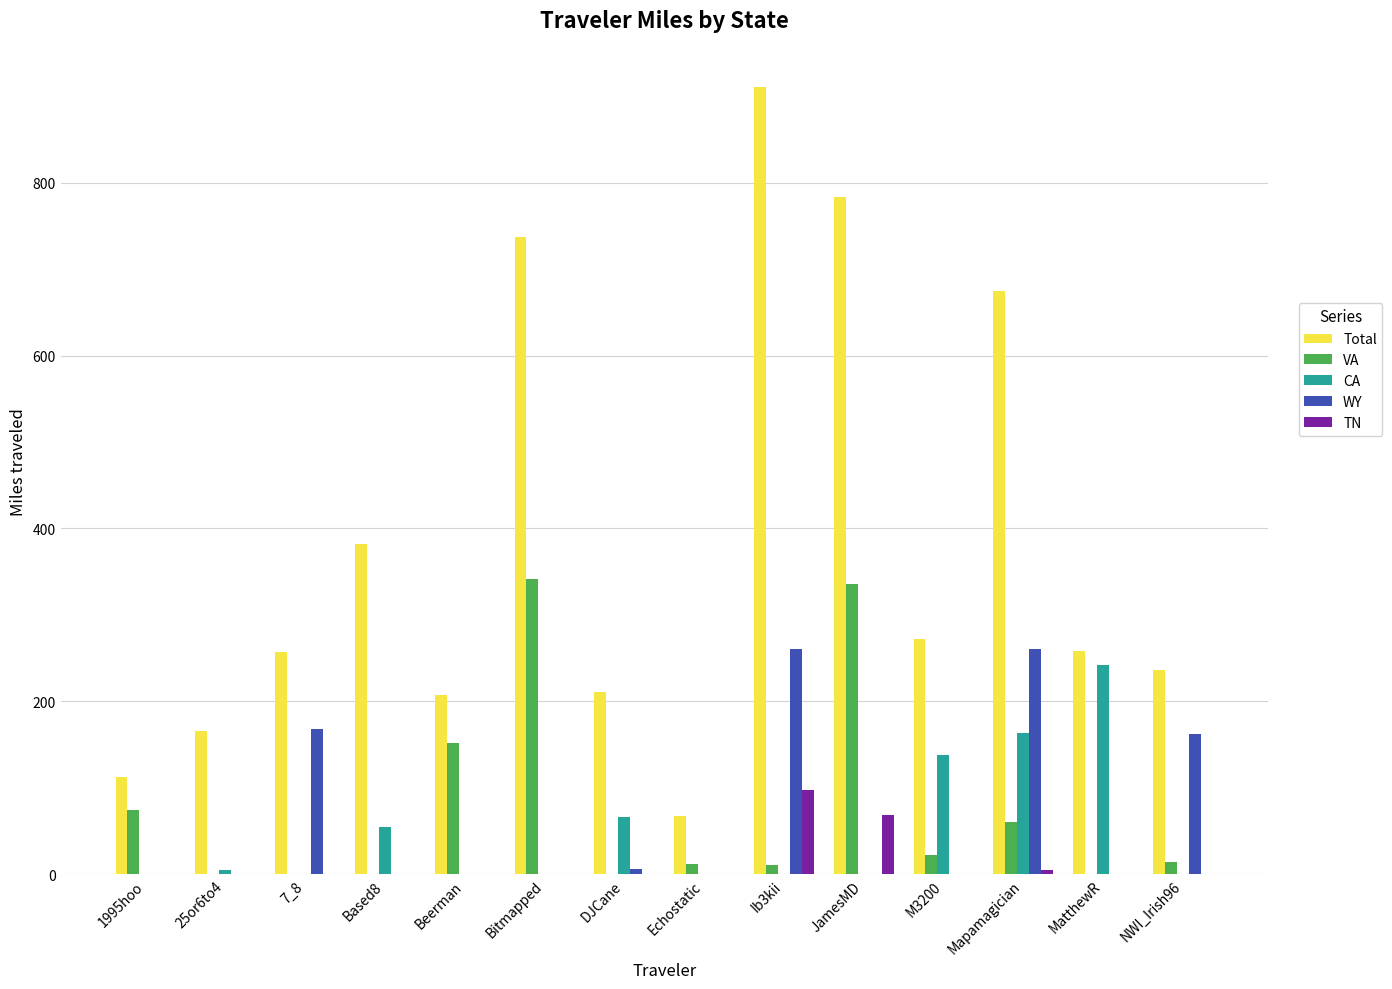

Which series has the widest spread of values?

Total